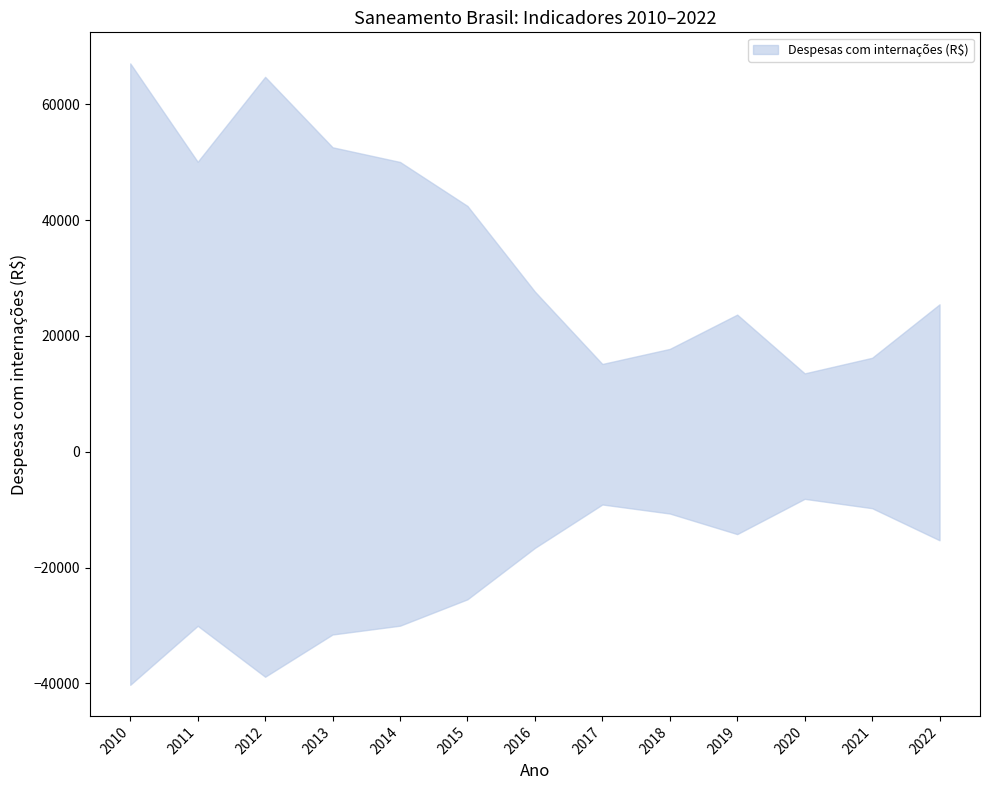

The value of Despesas com internações (R$) at 2015 is 18057.5. True or false?

False